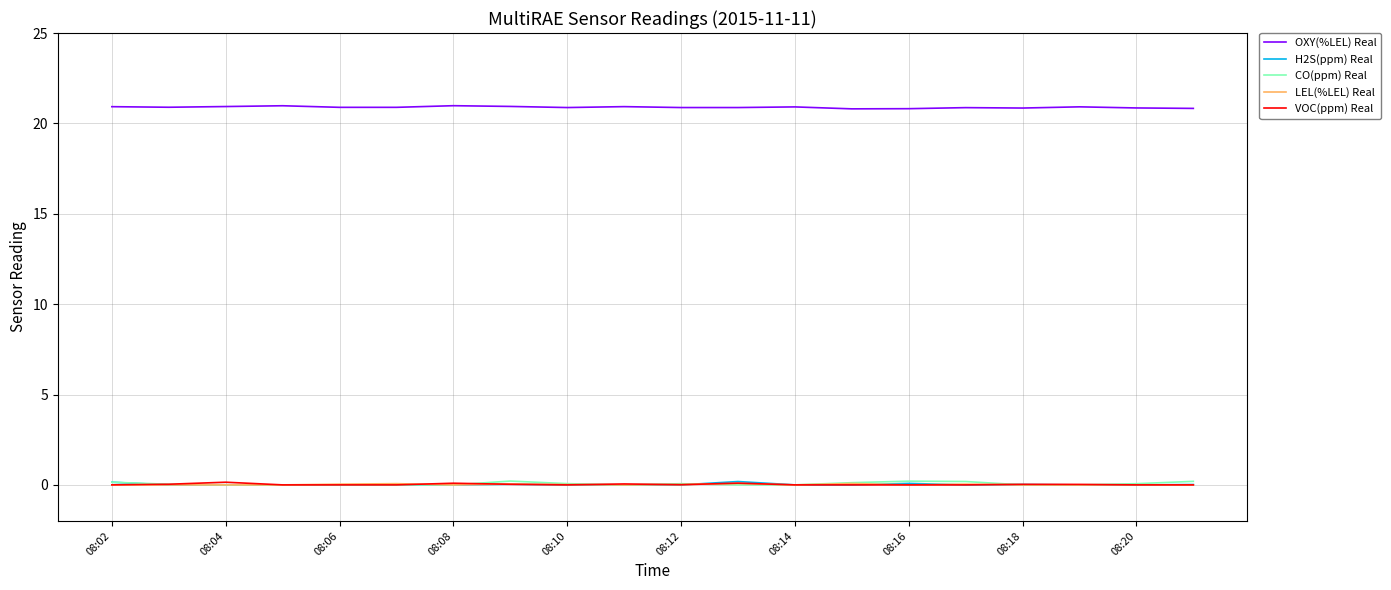

What is the greatest value displayed?

21.0